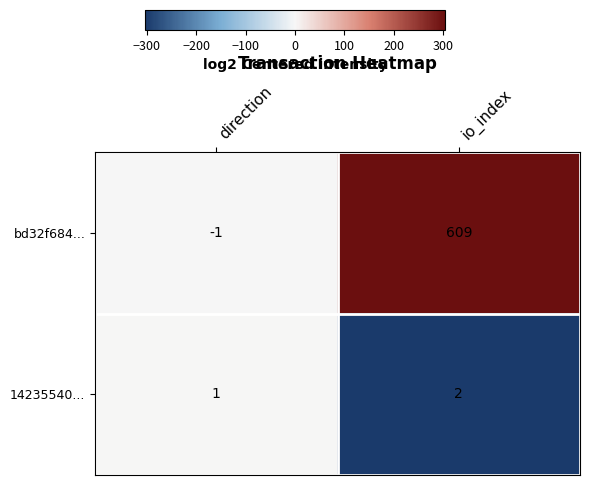

What is the smallest value displayed?

-1